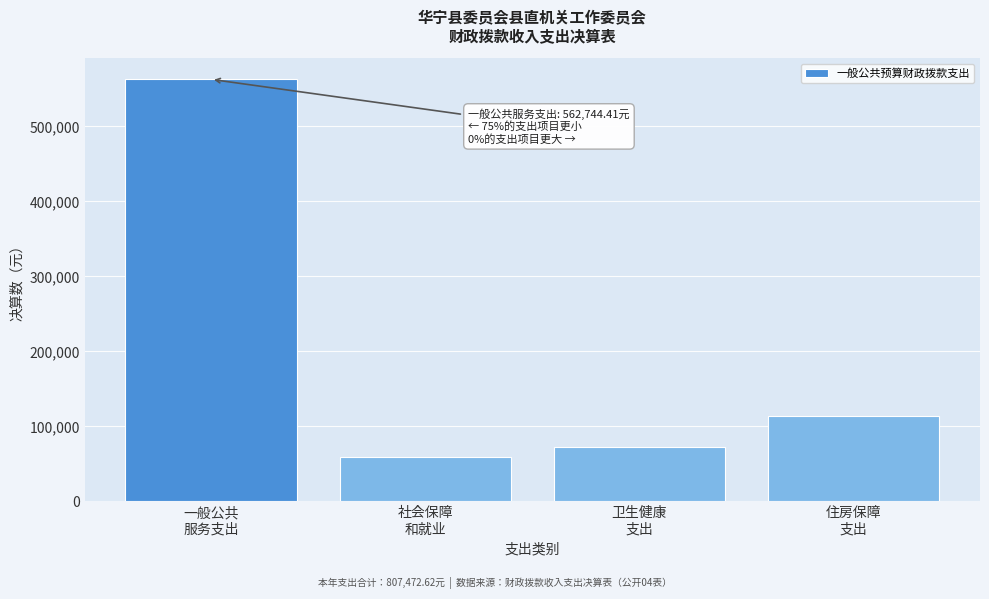

Reading left to right, transcribe all the data shown in this chart.

562744.4	58859.7	72496.5	113372.0